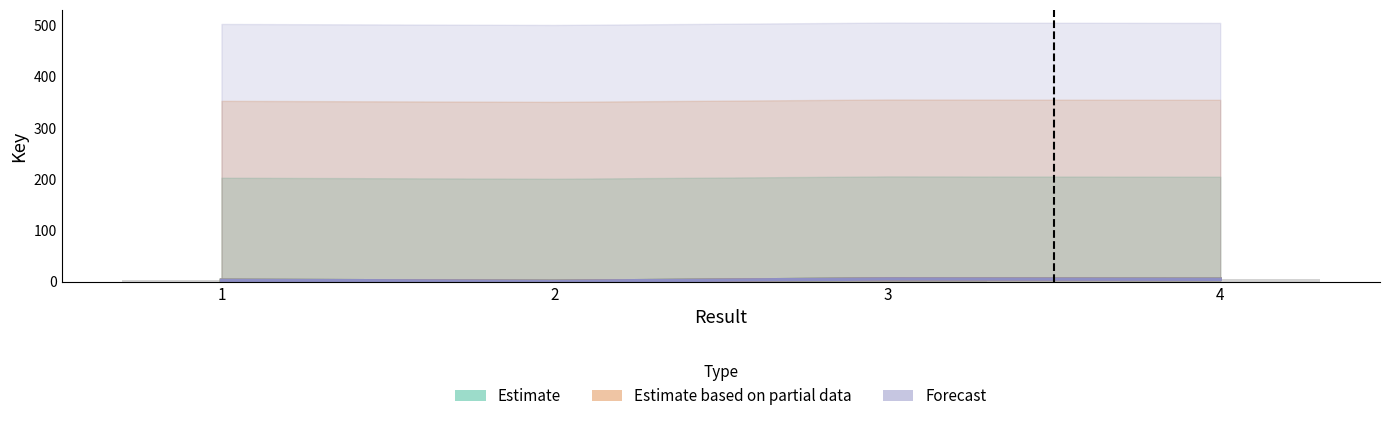

Reading left to right, list all the values displayed in this chart.

Estimate: 2.4	0.4	5.0	4.4
Estimate based on partial data: 2.4	0.4	5.0	4.4
Forecast: 2.4	0.4	5.0	4.4